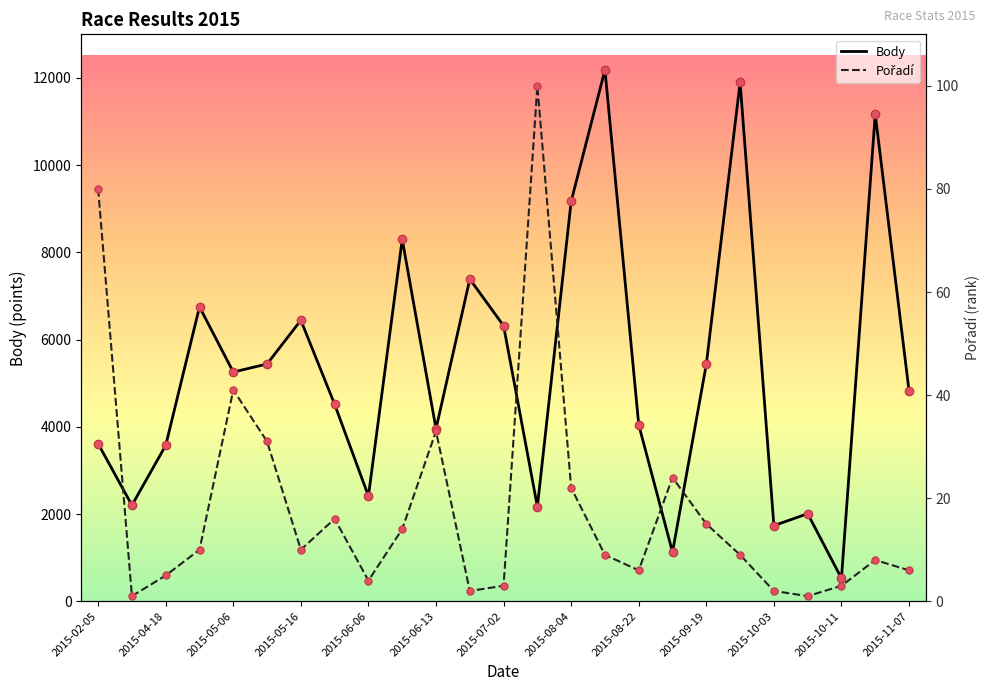

Is the value of Pořadí at 2015-08-22 greater than the value of Body at 2015-10-11?

No